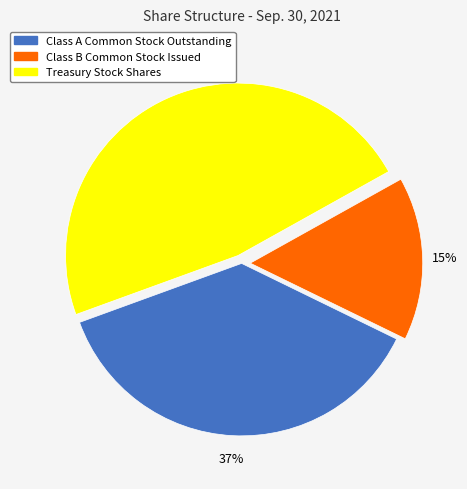

Does Class A Common Stock Outstanding represent more than half of the total?

No